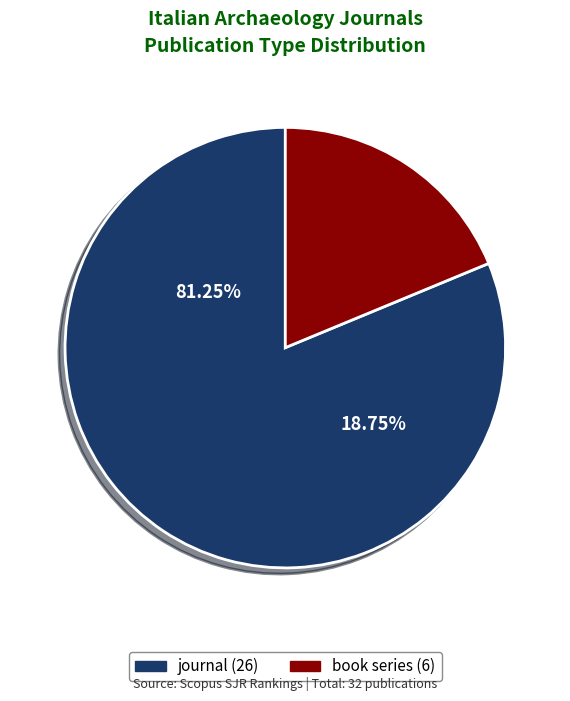

To the nearest percent, what is the average slice percentage?

50%